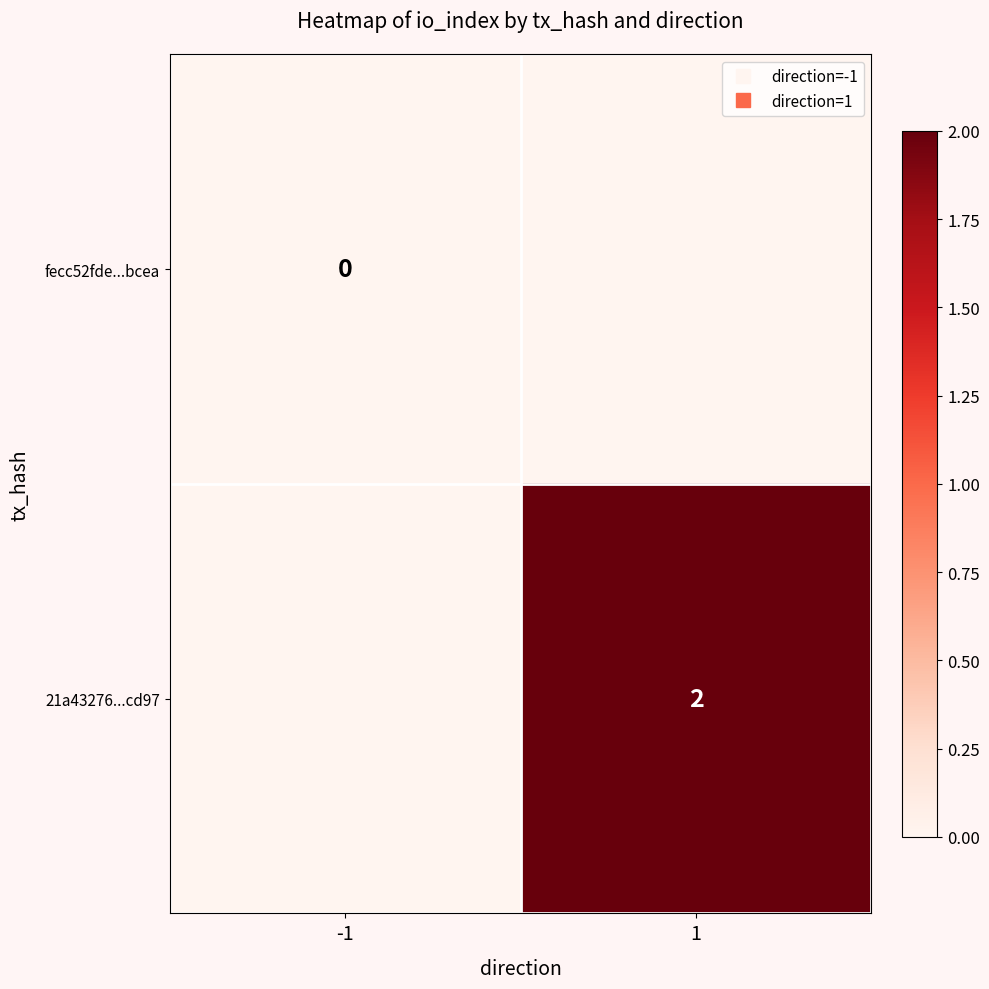

At how many categories does at least one series exceed 0?

1